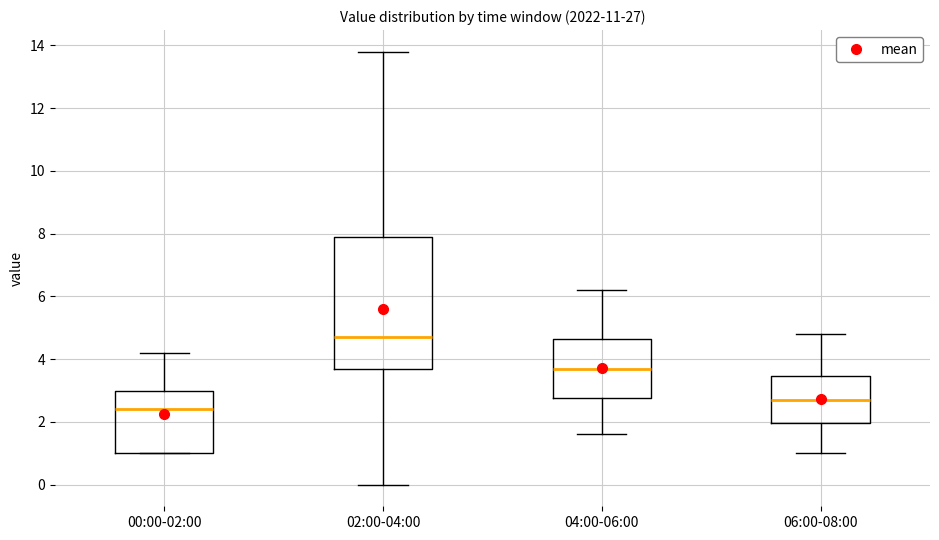

Reading left to right, transcribe this box plot: for each box, give where its median line is, the range the box spans, and where its two whiskers end, as read against the y-axis. The values are not printed on the chart, so give them approximately, as read against the axis.

00:00-02:00: median 2.4, box 1.0 to 3.0, whiskers 1.0 to 4.2
02:00-04:00: median 4.8, box 3.8 to 8.0, whiskers 0.0 to 13.8
04:00-06:00: median 3.8, box 2.8 to 4.6, whiskers 1.6 to 6.2
06:00-08:00: median 2.8, box 2.0 to 3.4, whiskers 1.0 to 4.8